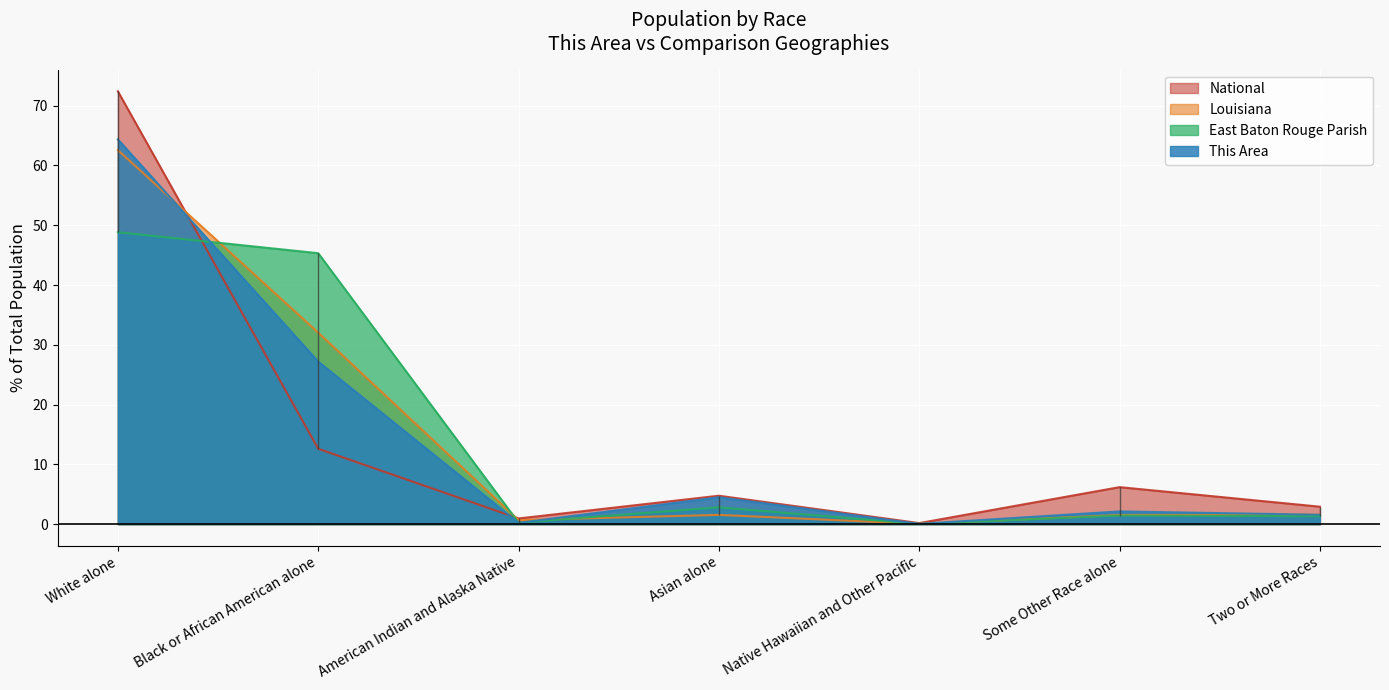

Which series has the widest spread of values?

National